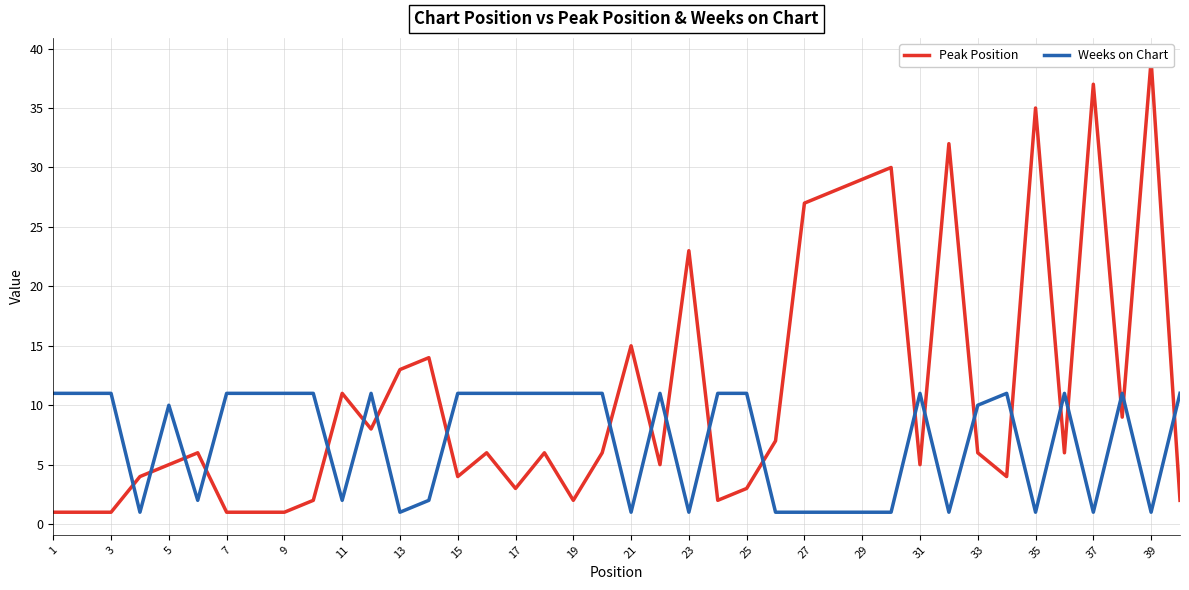

The value of Weeks on Chart at 37 is 5. True or false?

False